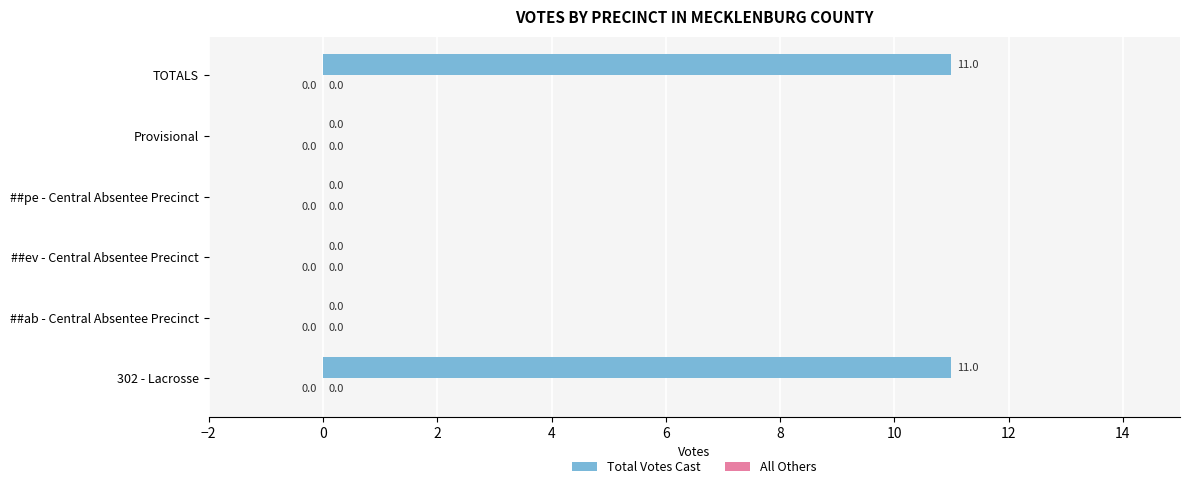

What is the sum of the values at ##pe - Central Absentee Precinct and TOTALS?

11